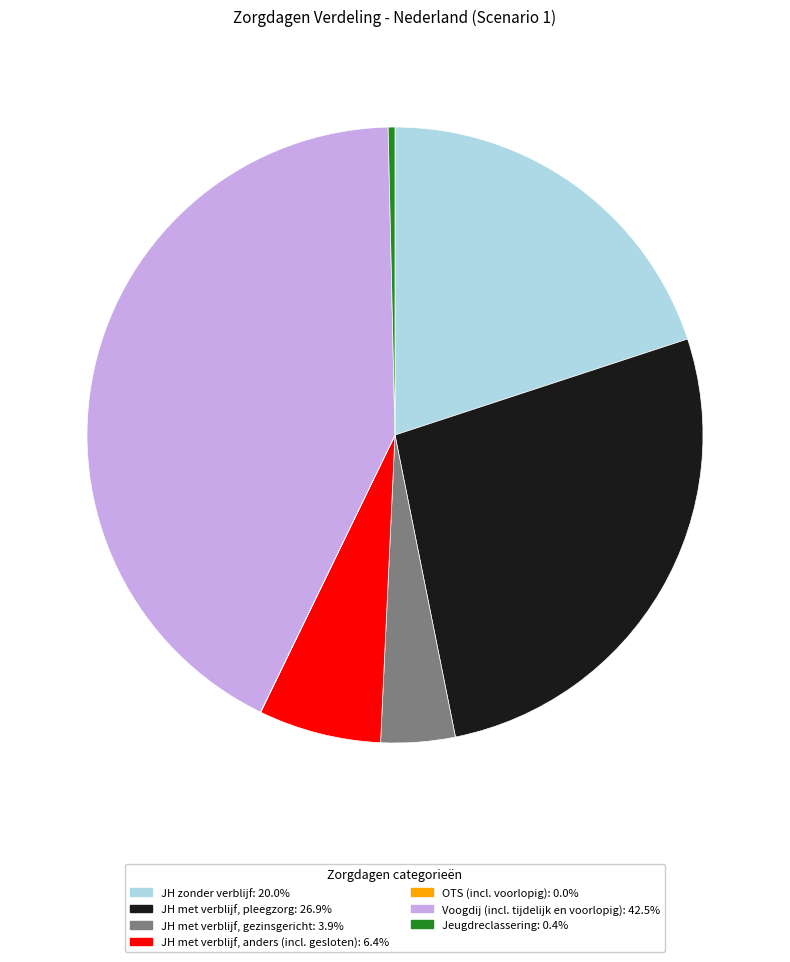

Do JH zonder verblijf and JH met verblijf, pleegzorg together represent more than half of the pie?

No